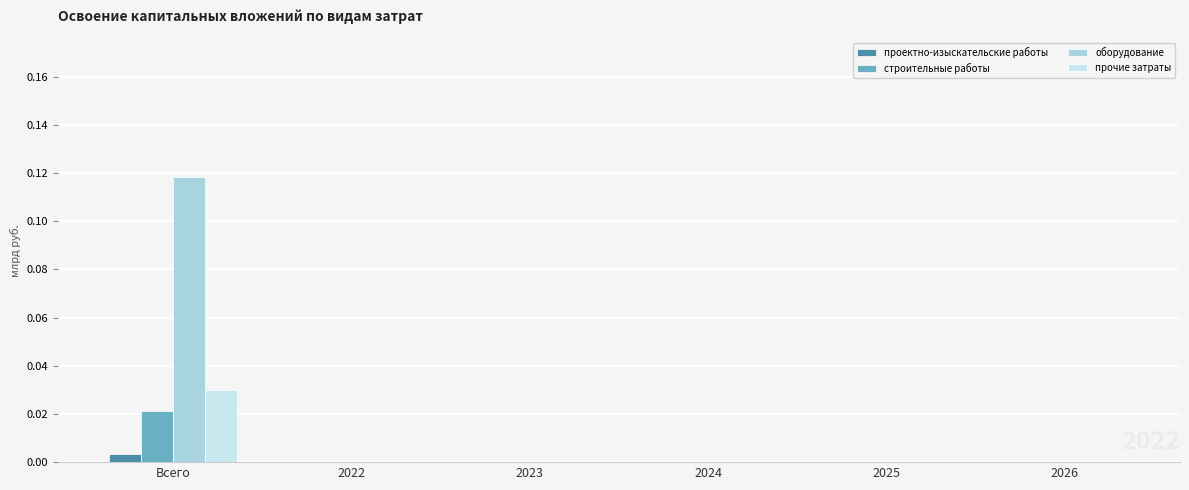

Between Всего and 2023, which series saw the biggest shift?

оборудование